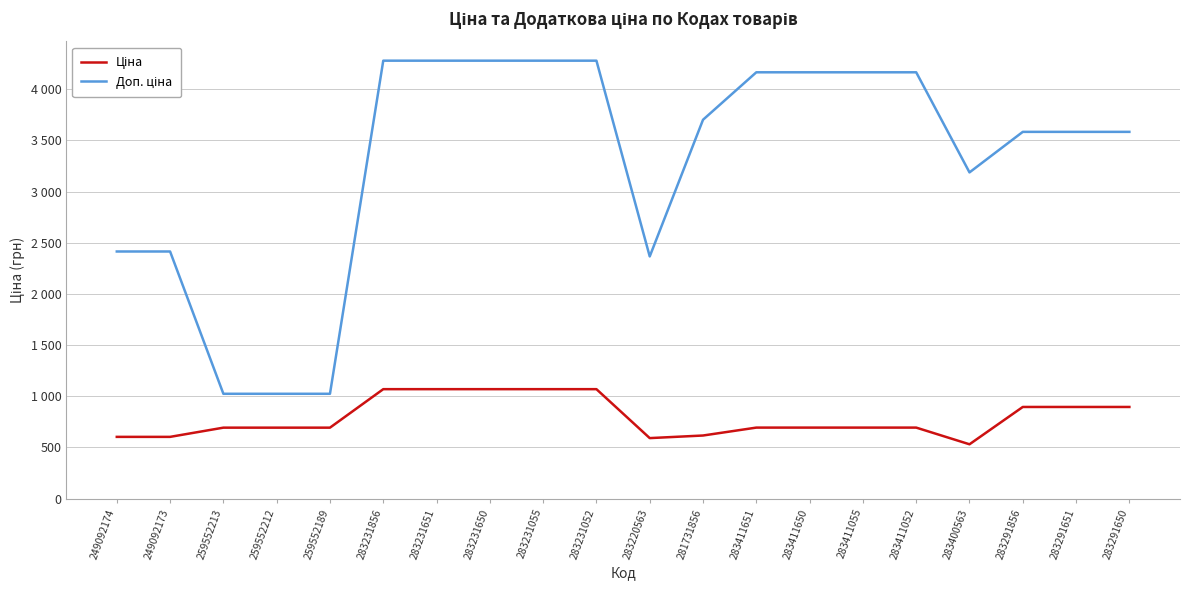

Reading left to right, extract all data points from this chart.

Ціна: 249092174=603.7	249092173=603.7	259552213=693.7	259552212=693.7	259552189=693.7	283231856=1069.8	283231651=1069.8	283231650=1069.8	283231055=1069.8	283231052=1069.8	283220563=591.6	281731856=617.0	283411651=694.3	283411650=694.3	283411055=694.3	283411052=694.3	283400563=531.3	283291856=895.9	283291651=895.9	283291650=895.9
Доп. ціна: 249092174=2414.8	249092173=2414.8	259552213=1024.6	259552212=1024.6	259552189=1024.6	283231856=4279.1	283231651=4279.1	283231650=4279.1	283231055=4279.1	283231052=4279.1	283220563=2366.5	281731856=3701.9	283411651=4165.6	283411650=4165.6	283411055=4165.6	283411052=4165.6	283400563=3187.6	283291856=3583.6	283291651=3583.6	283291650=3583.6